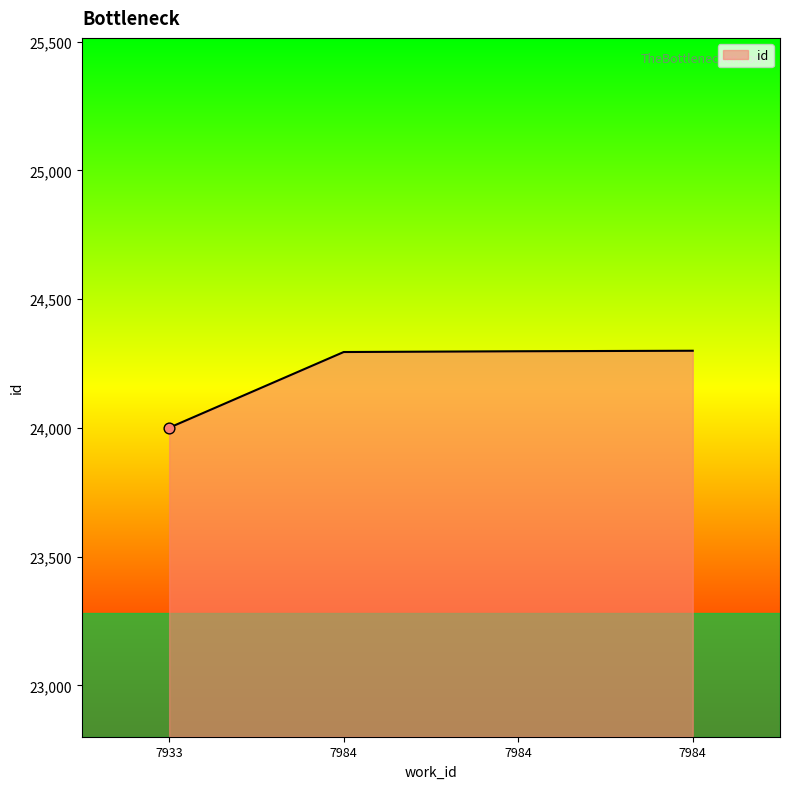

How many categories are shown in the chart?

4